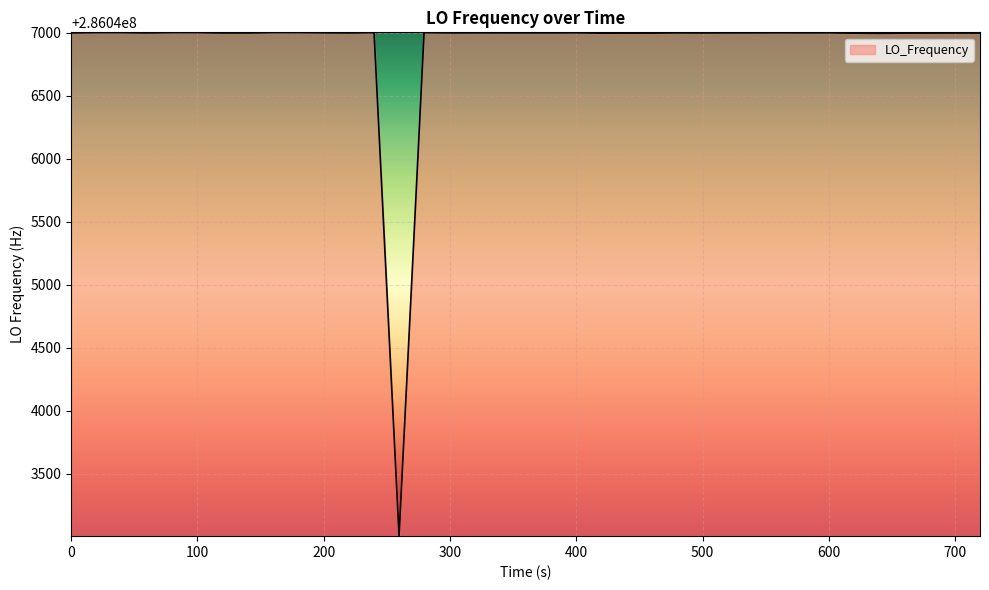

What is the difference between the maximum and minimum values?

3994.8